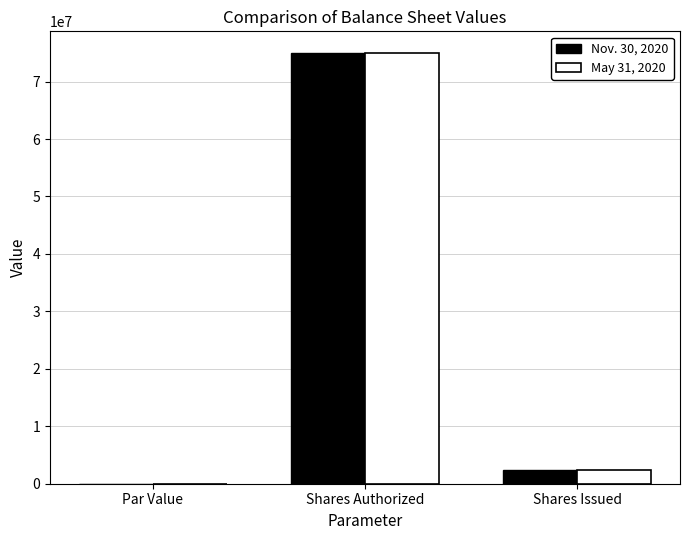

Read the May 31, 2020 value at Shares Issued.

2471000.0